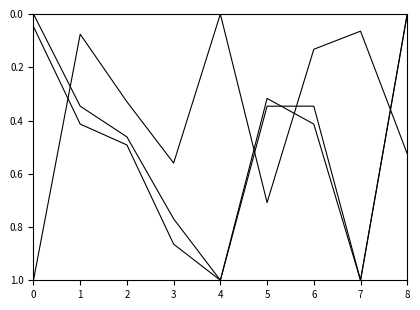

Is it true that points equals 0.7 at 5?

True